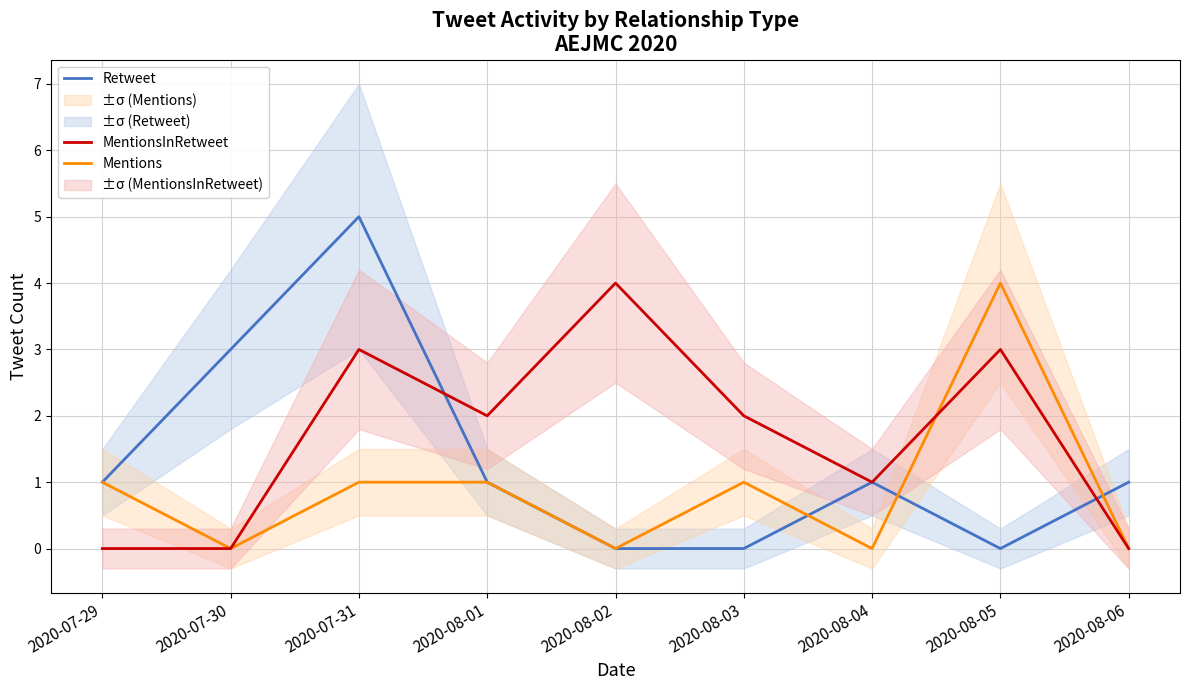

What is the difference between the second highest and second lowest values in the MentionsInRetweet series?

3